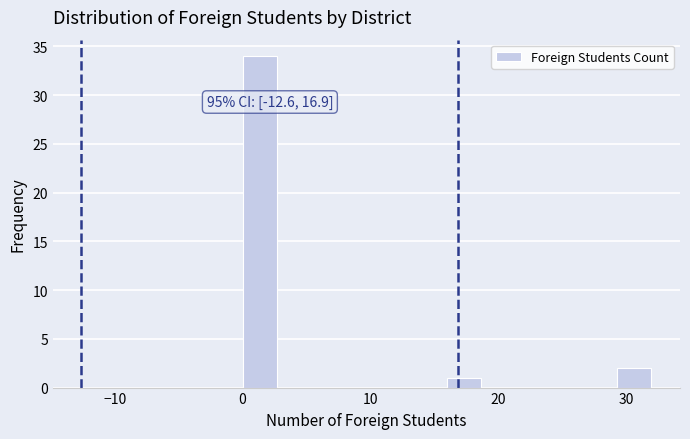

Around what value on the x-axis is the tallest bar? Give the approximate position of its centre, as read against the axis.

1